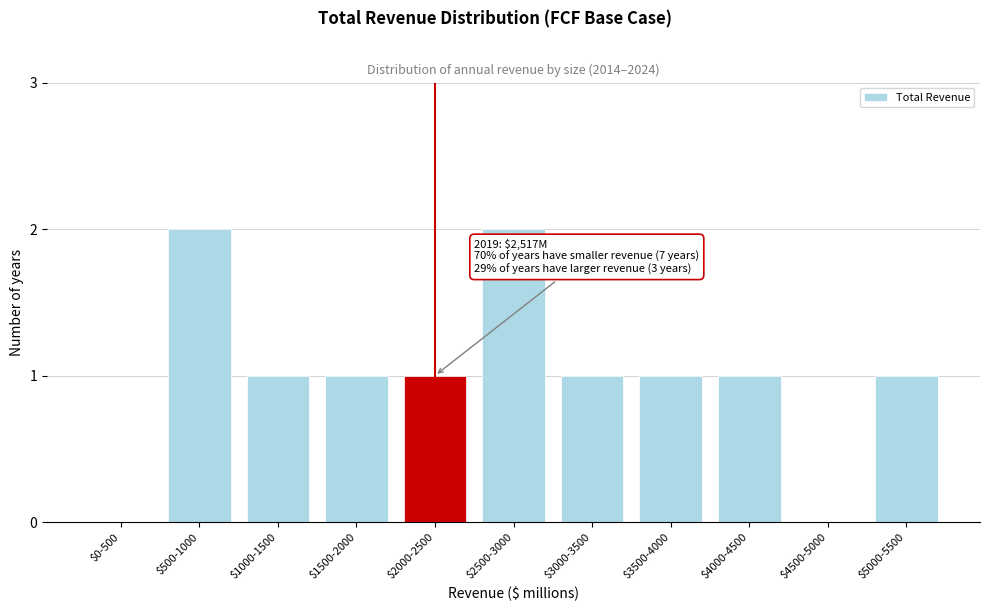

What is the sum of all values?

11